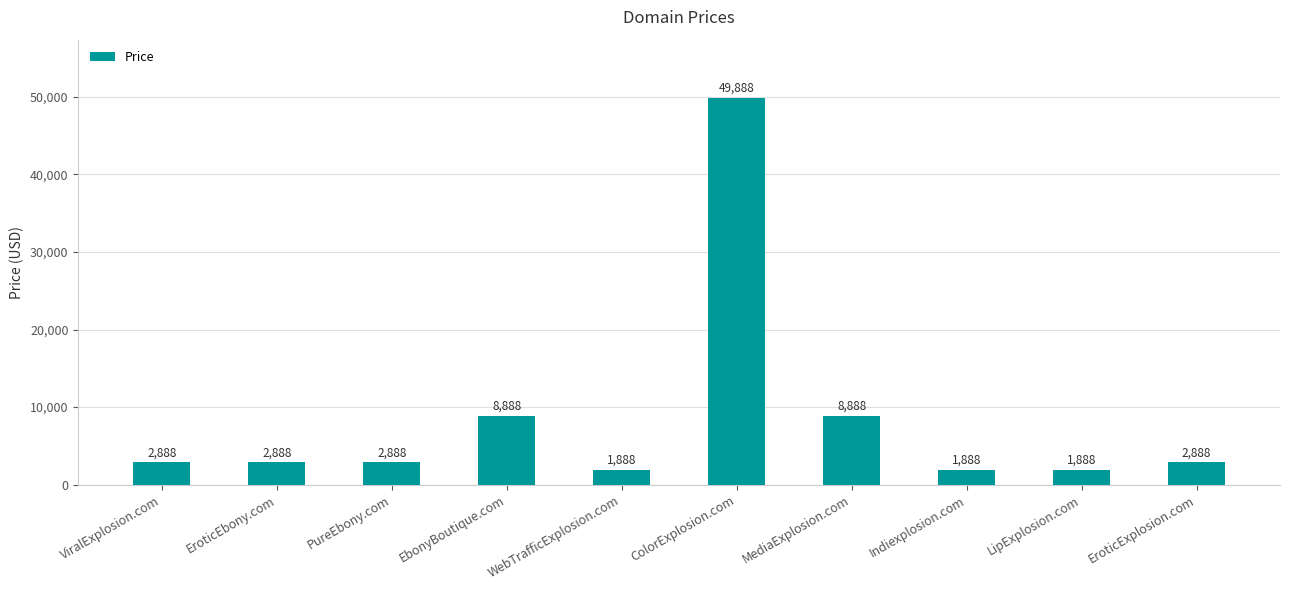

What is the label of the 3rd bar from the left?

PureEbony.com